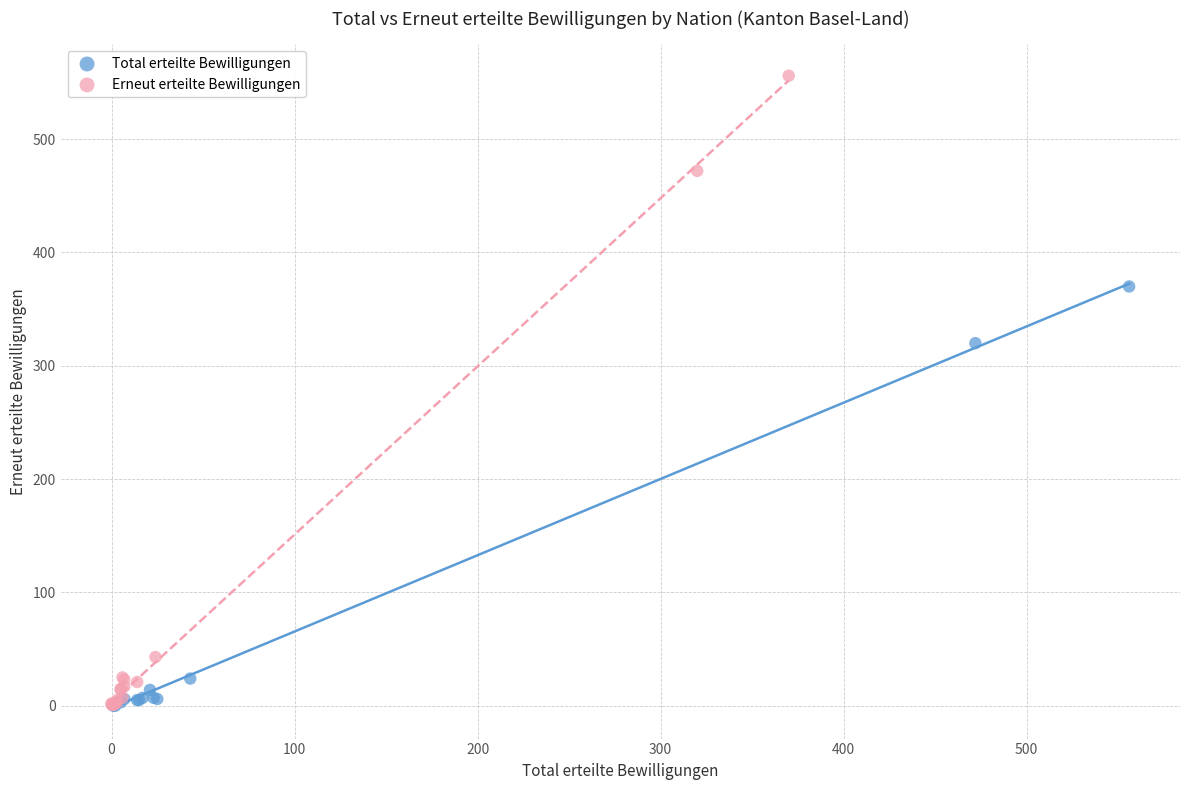

Which series reaches the maximum Y coordinate?

Erneut erteilte Bewilligungen